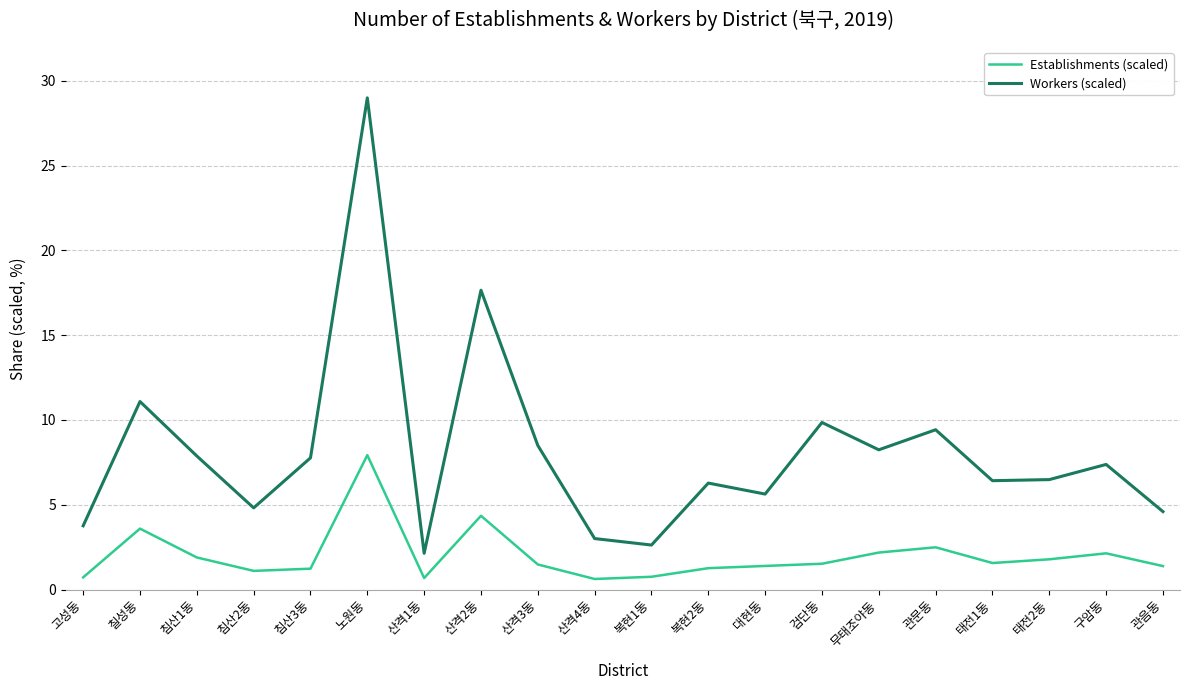

What position from the right is 노원동?

15